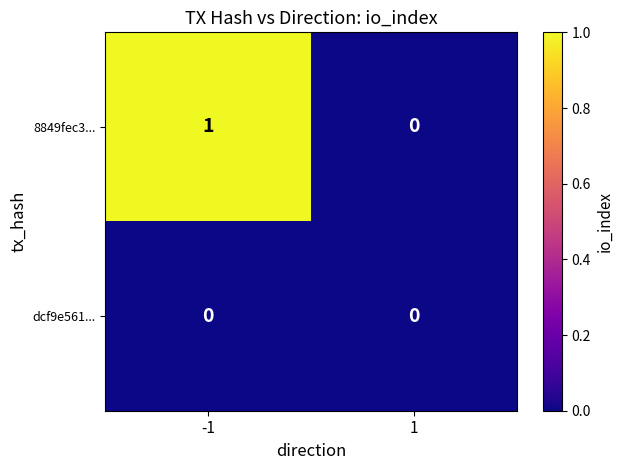

Which series has the largest total across all categories?

8849fec3...